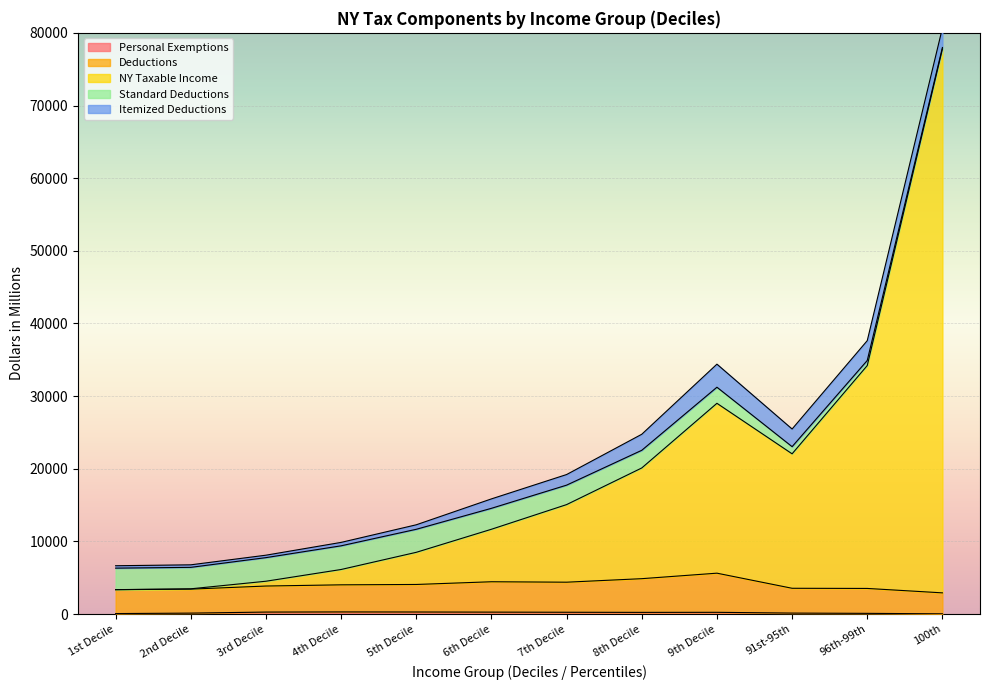

Which series has the widest spread of values?

NY Taxable Income